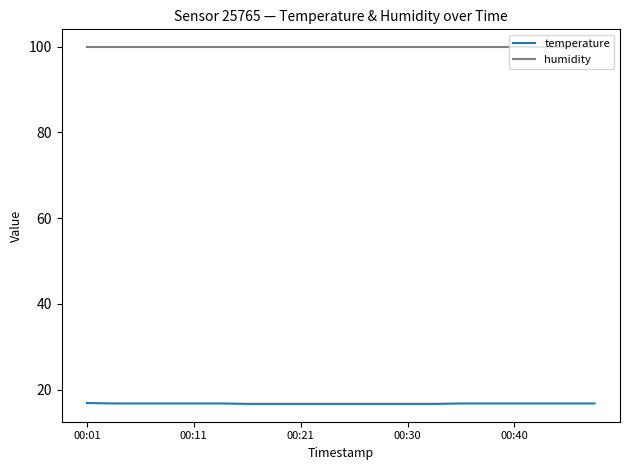

What is the greatest value displayed?

99.9